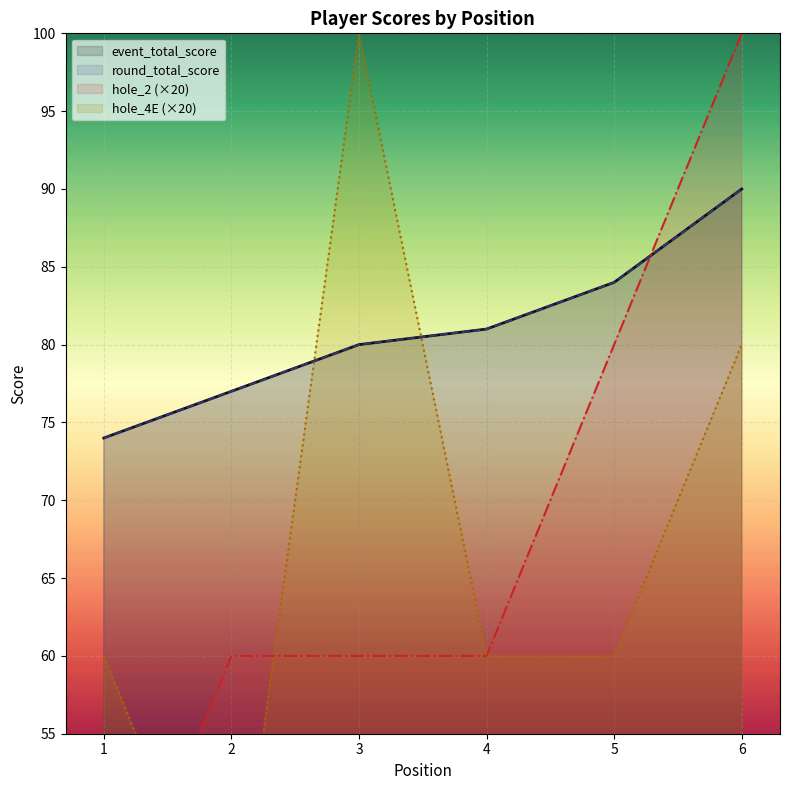

Count the number of data series in this chart.

4